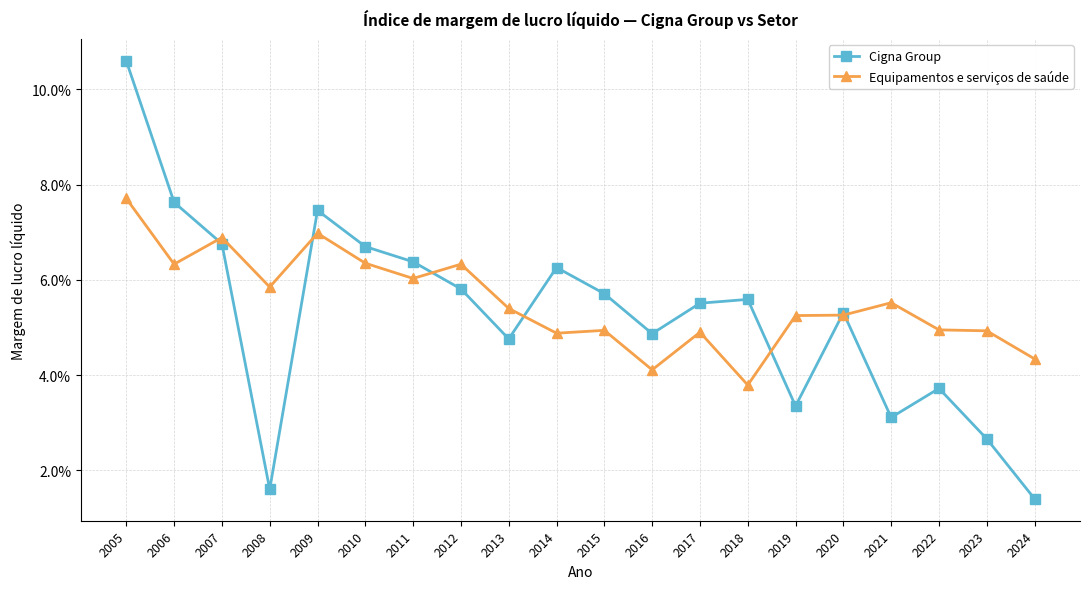

Does the chart have visible grid lines?

Yes